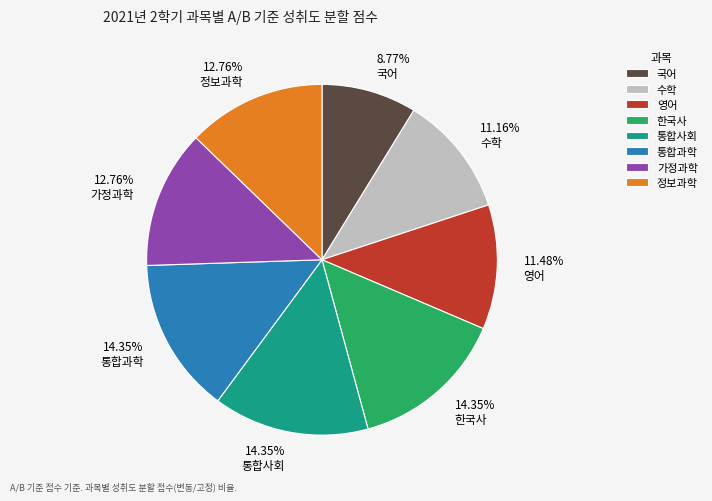

To the nearest percent, what is the difference between the largest and smallest slice percentages?

6%